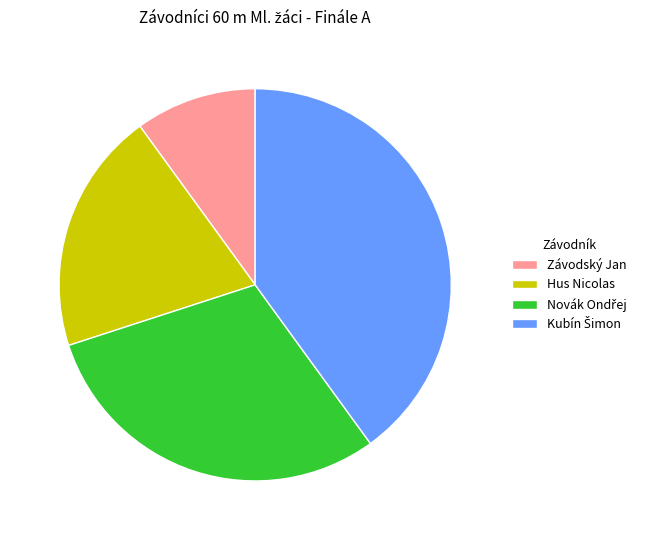

The Závodský Jan slice represents 1% of the pie. True or false?

False